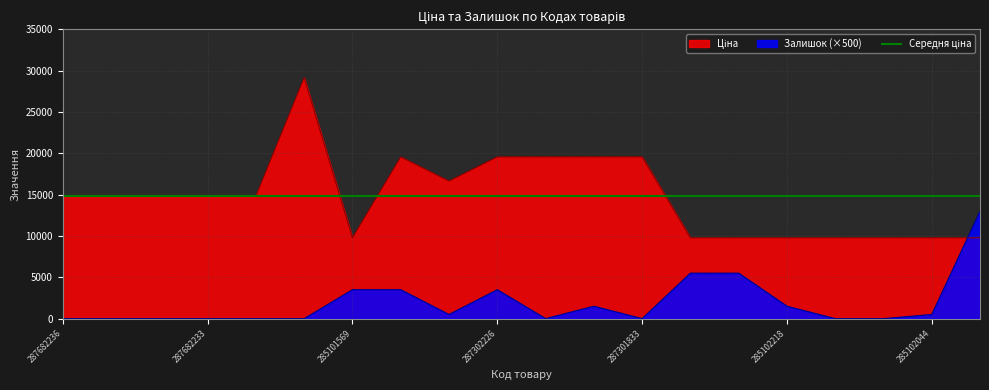

How many times do Ціна and Залишок cross each other?

1